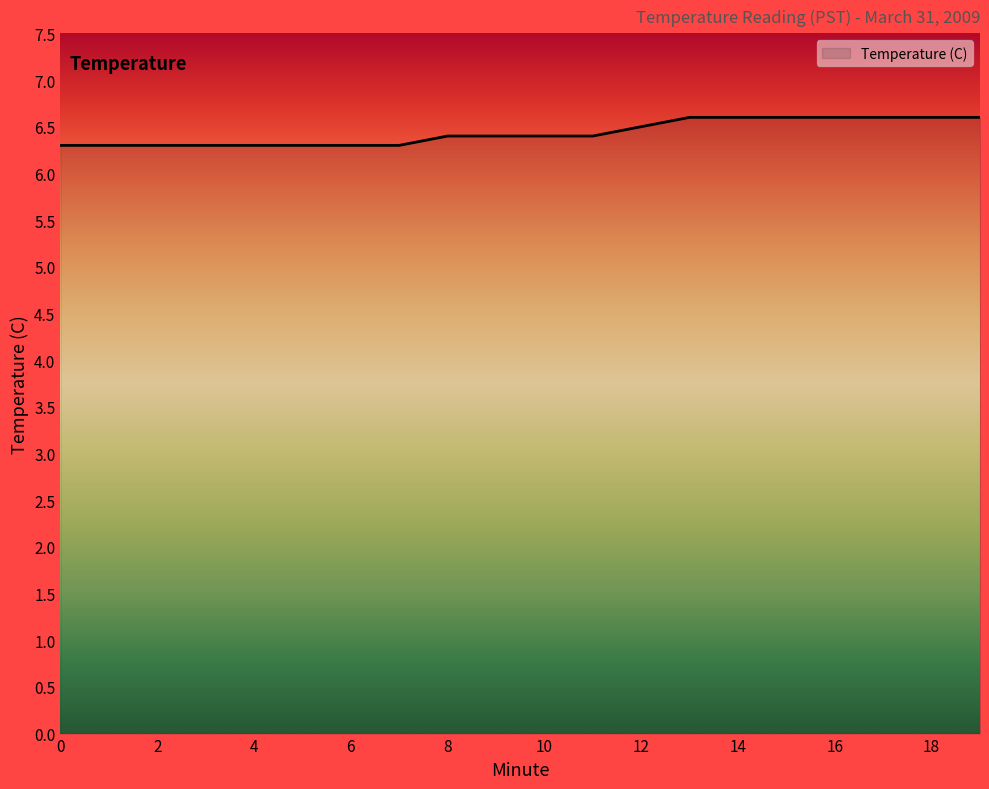

Does the chart have visible grid lines?

No